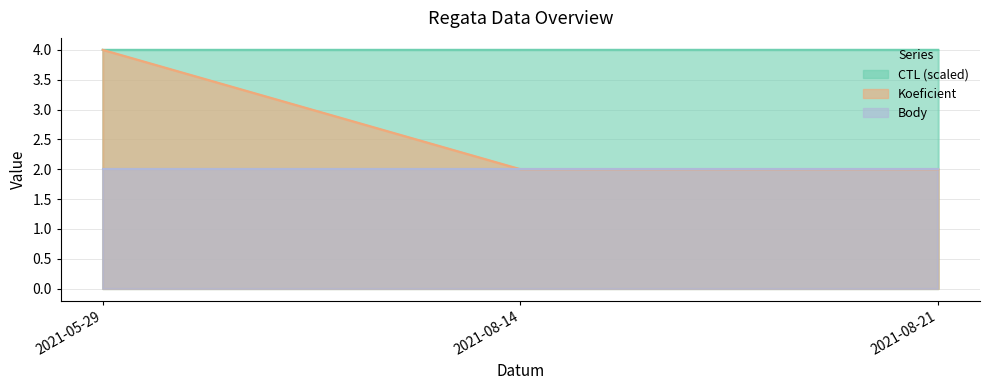

Between 2021-08-14 and 2021-05-29, which is larger?

2021-08-14